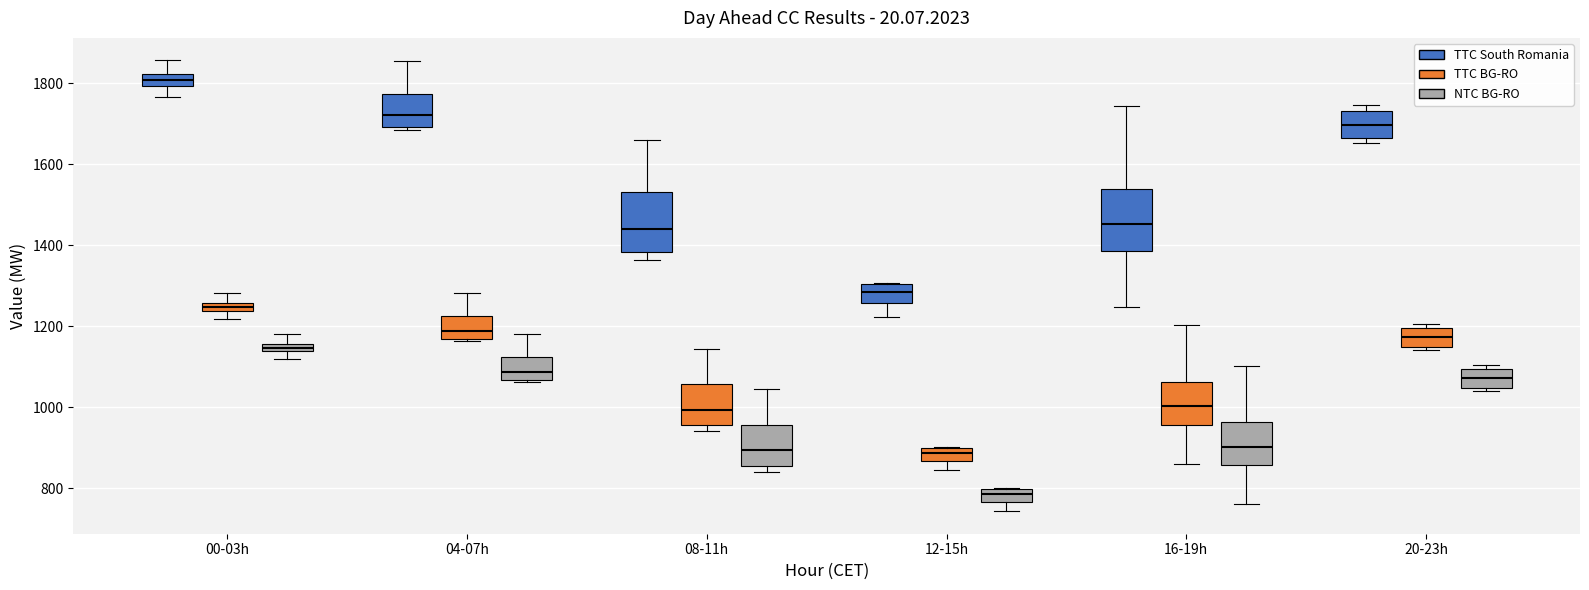

Where is the lower edge of the box for 04-07h (TTC South Romania) on the y-axis? The values are not printed on the chart, so give them approximately, as read against the axis.

1700